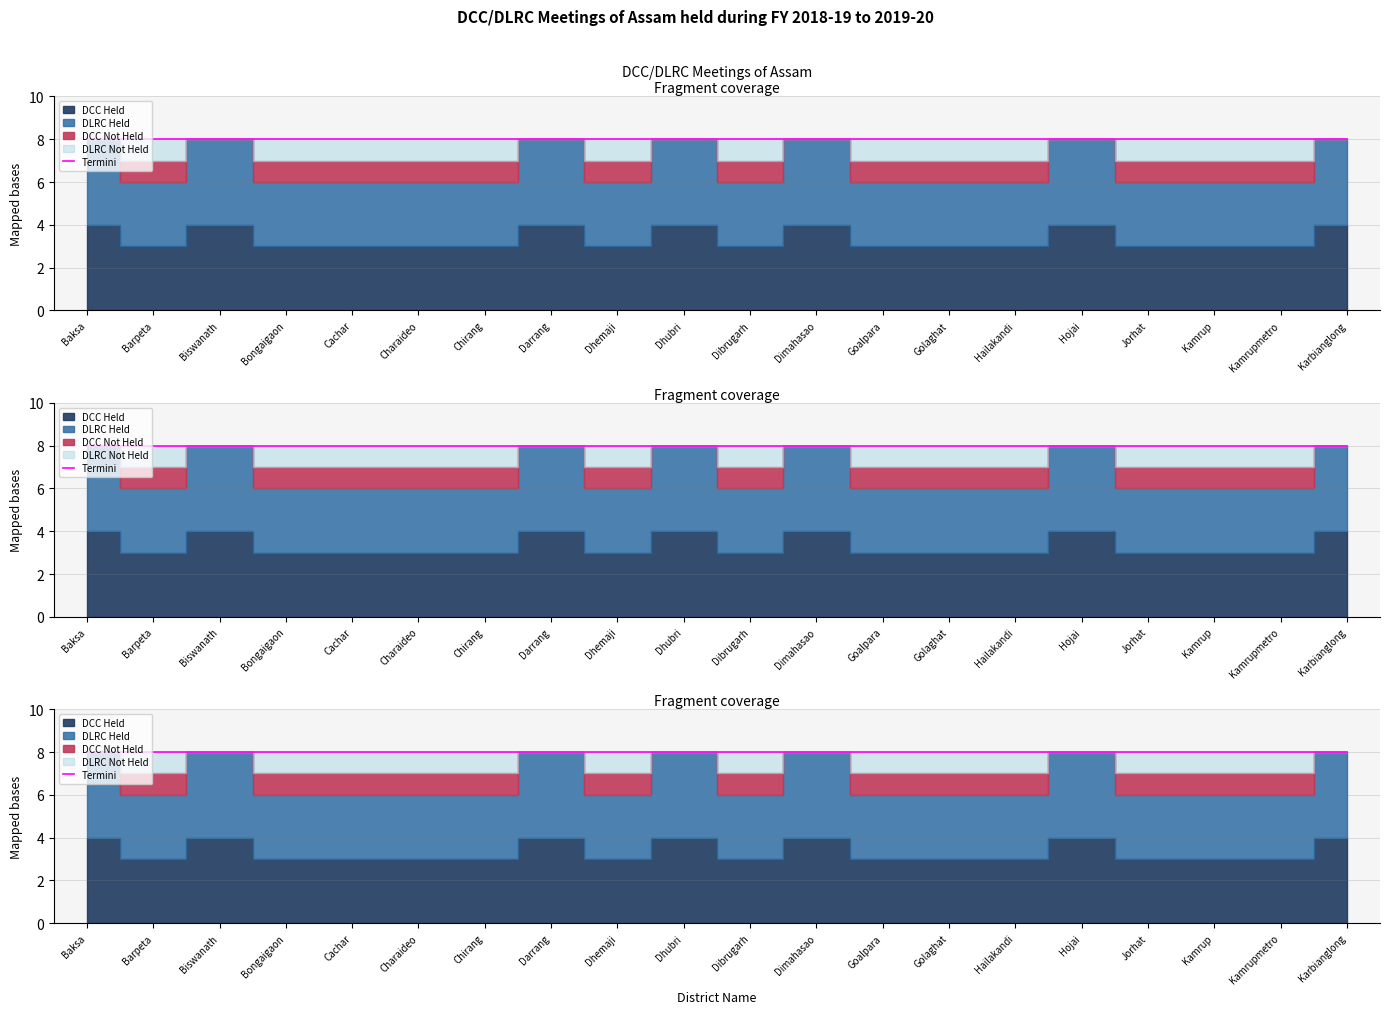

What is the difference between the highest and lowest values at Dimahasao?

4